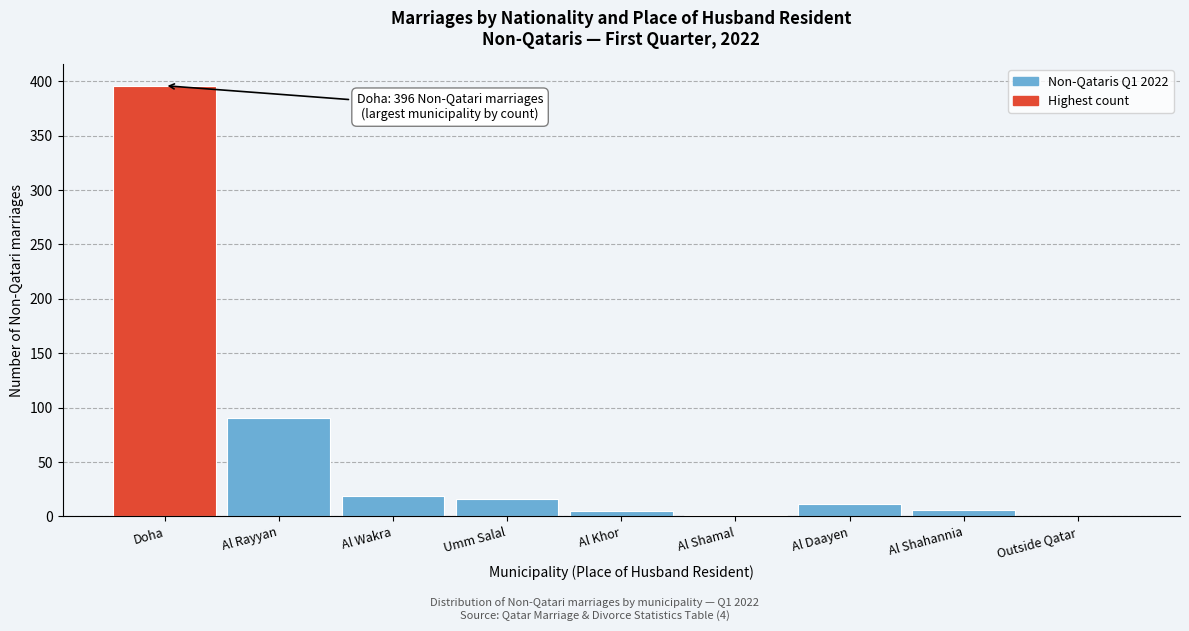

Where is the data nearest to the value 198?

Al Rayyan